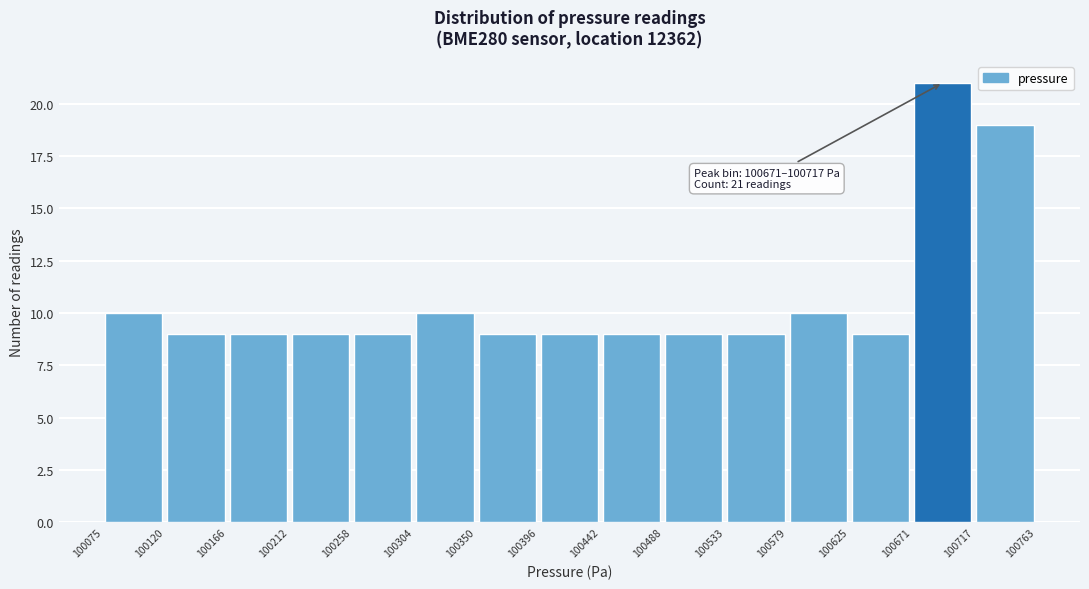

Which range on the x-axis has the tallest bar?

100671 to 100717